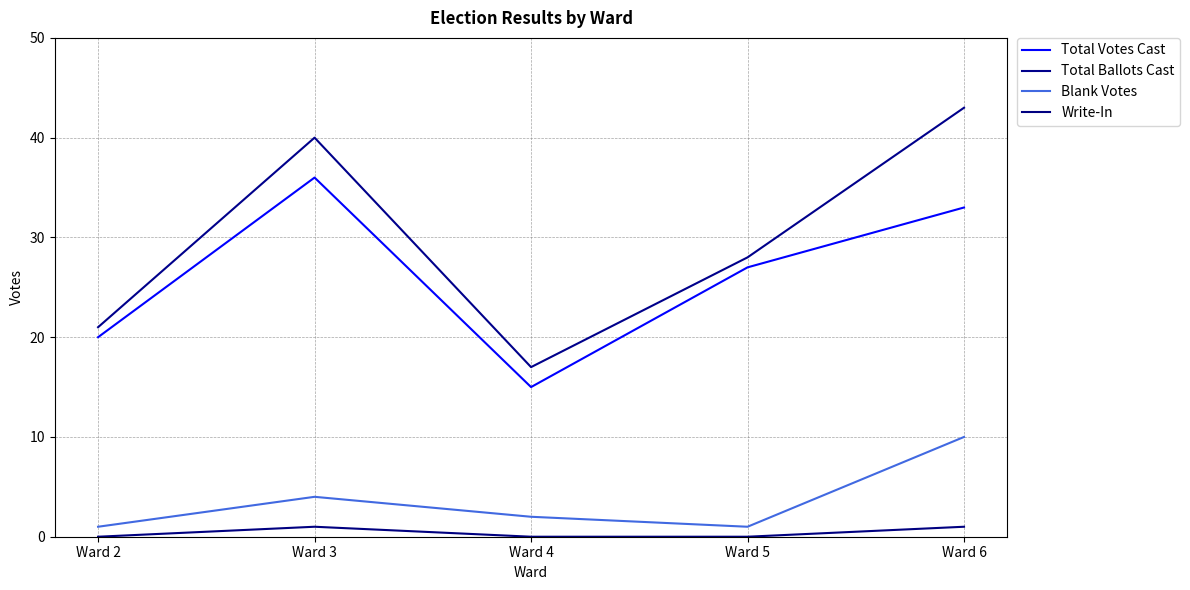

What is the difference between the Blank Votes values at Ward 4 and Ward 2?

1